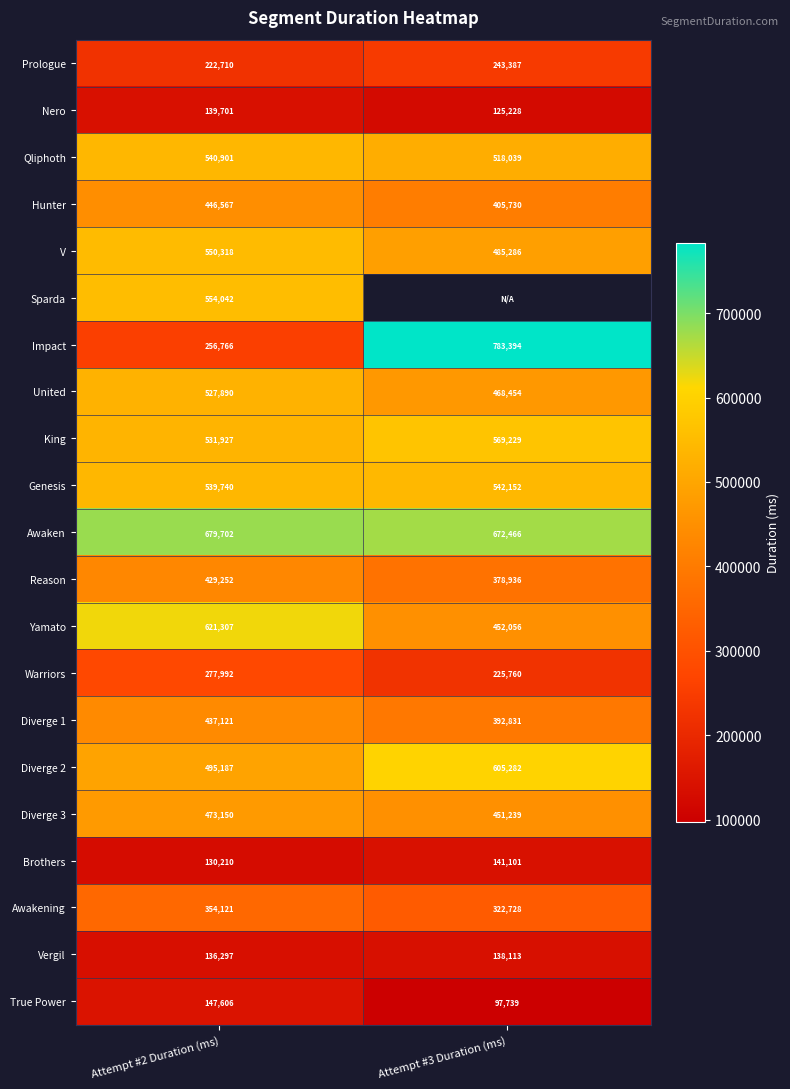

What is the sum of the Impact values at Attempt #3 Duration (ms) and Attempt #2 Duration (ms)?

1040160